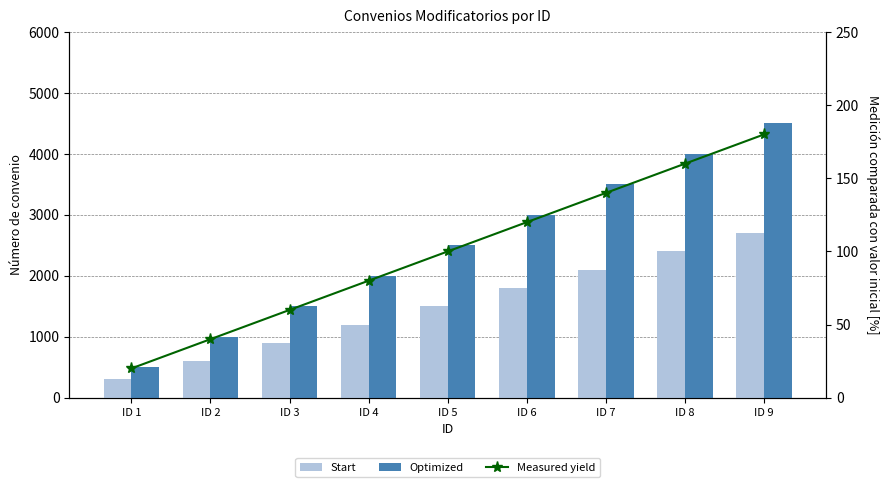

At which label is Measured yield closest to 100?

ID 5